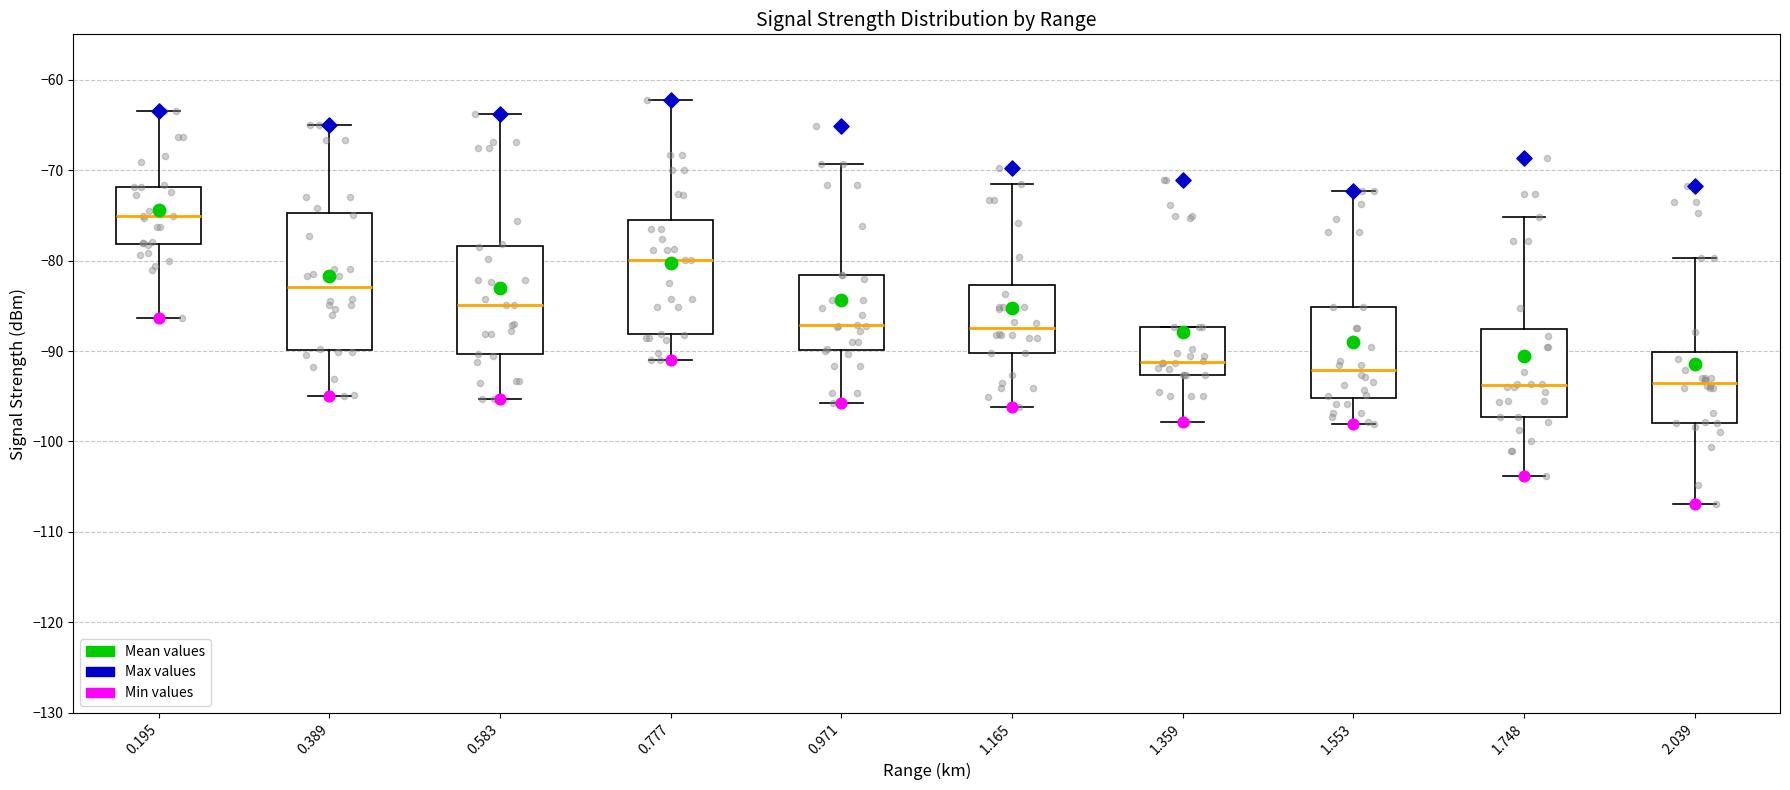

Where does the median line of the box at x = 2.039 sit on the y-axis? The values are not printed on the chart, so give them approximately, as read against the axis.

-94